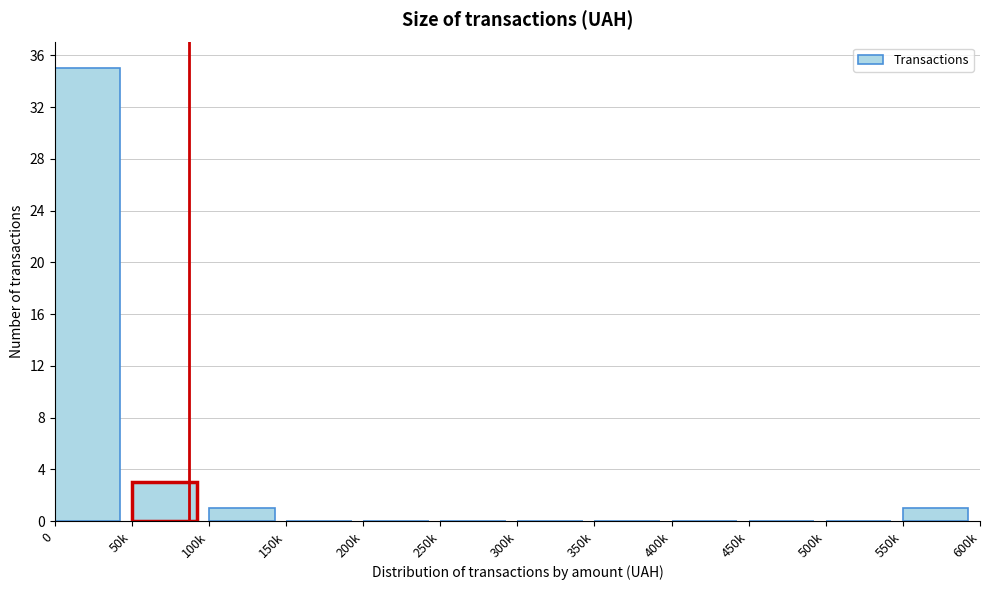

Which has a higher value, 200k or 550k?

550k